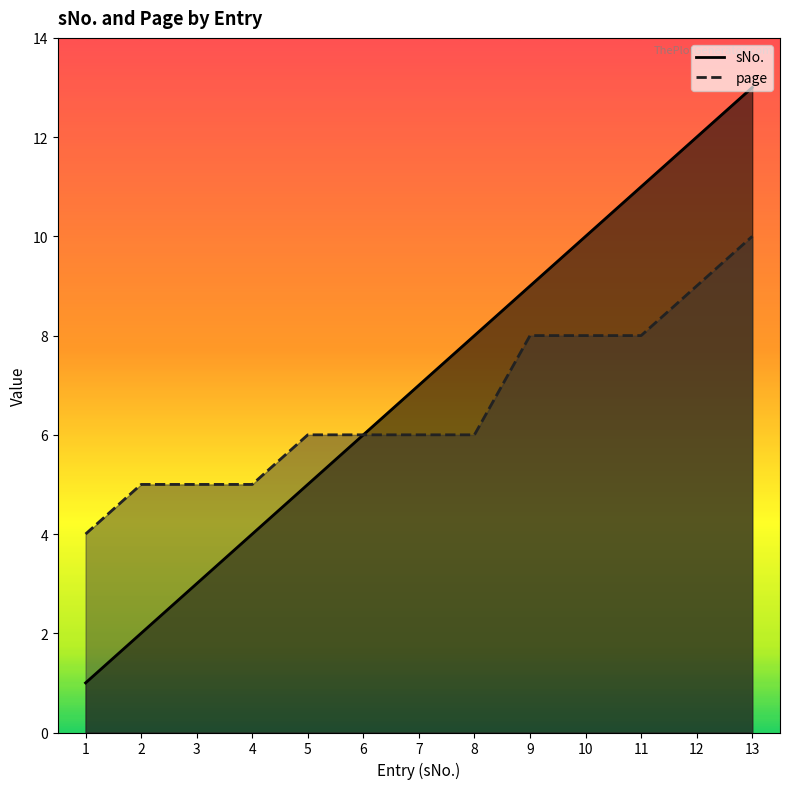

Is the value of page at 2 greater than the value of sNo. at 13?

No